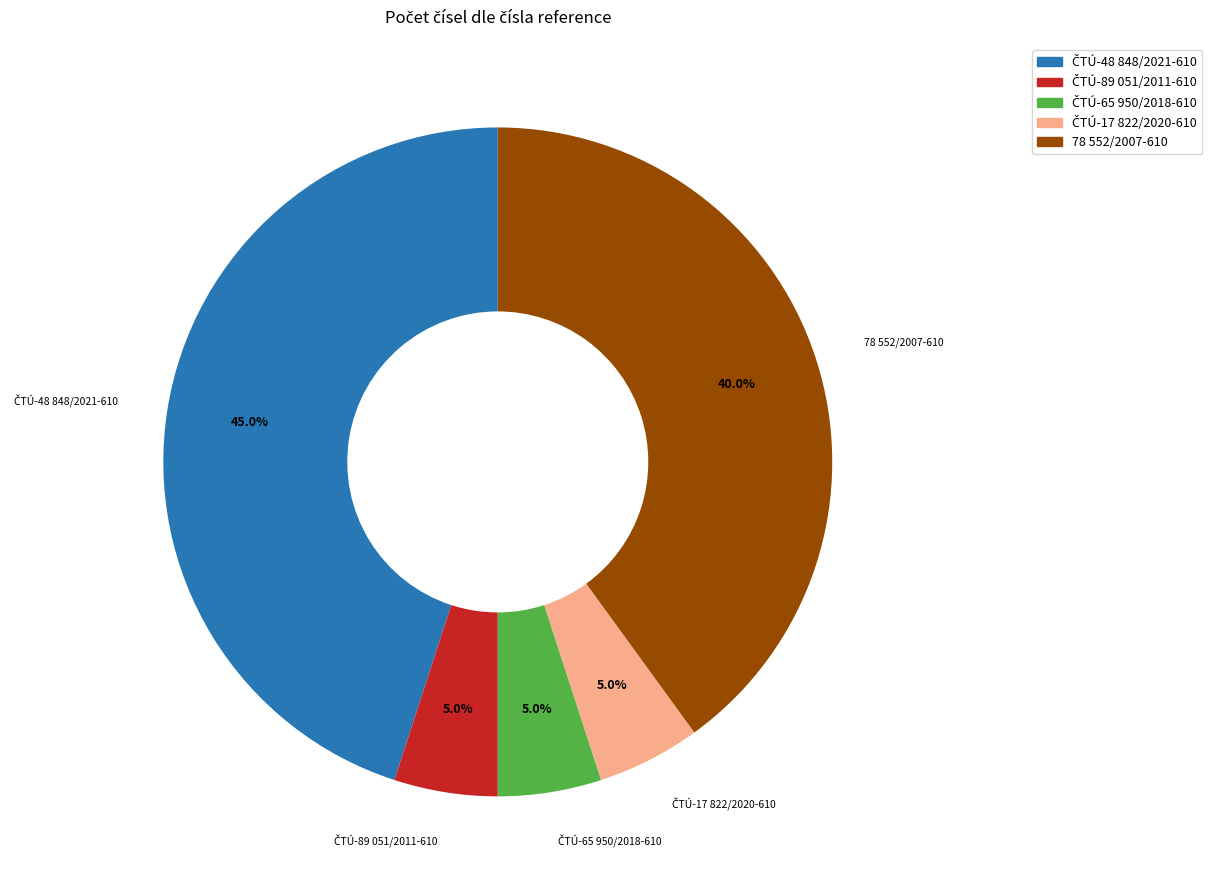

Does any single category account for the majority?

No